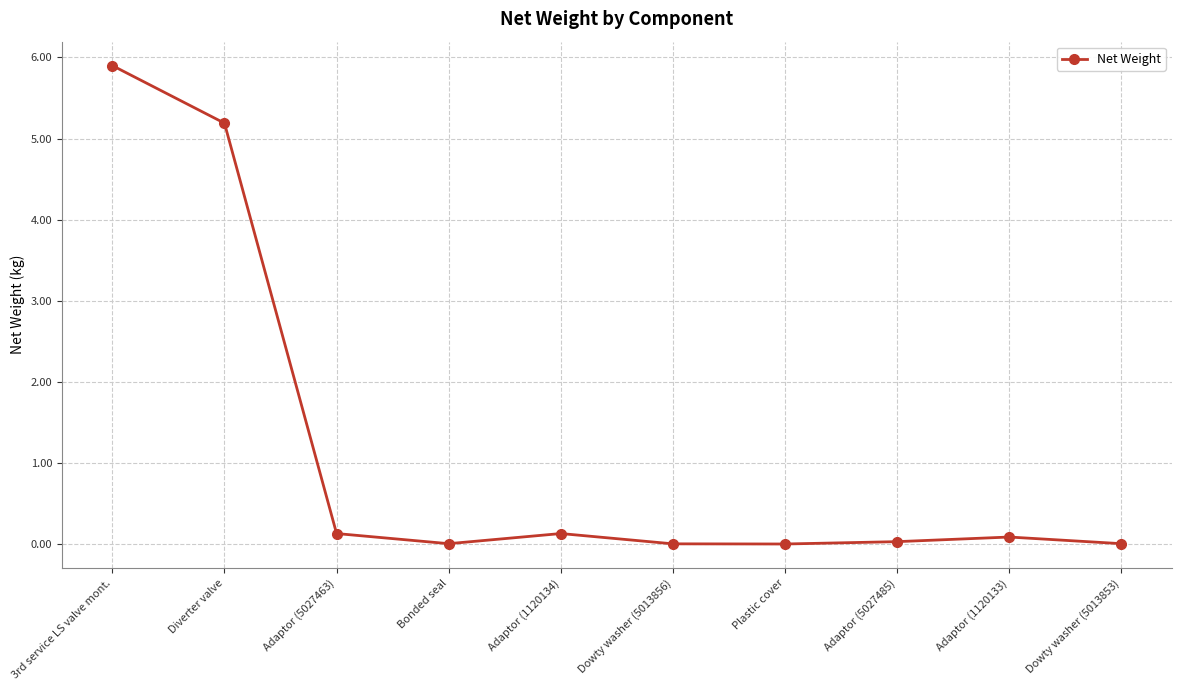

The chart shows a value of 0.0 at Dowty washer (5013856). True or false?

True